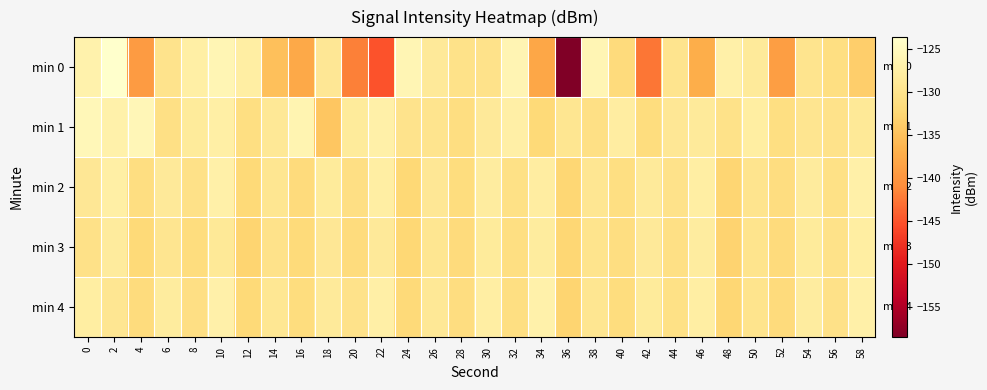

Which has a higher value, 6 or 34?

6